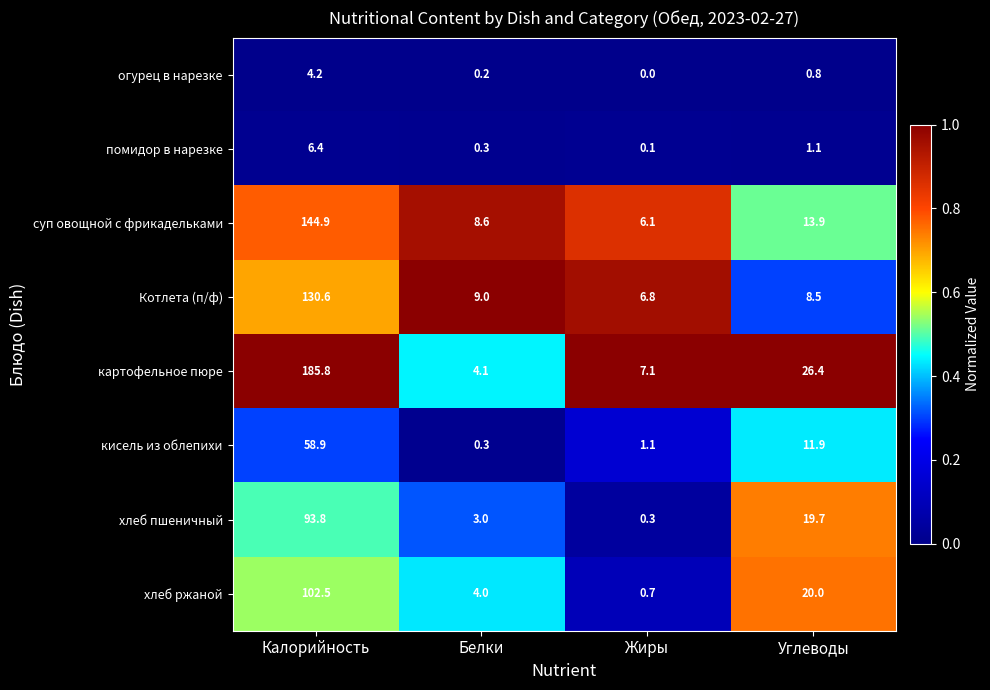

Which series has the widest spread of values?

картофельное пюре